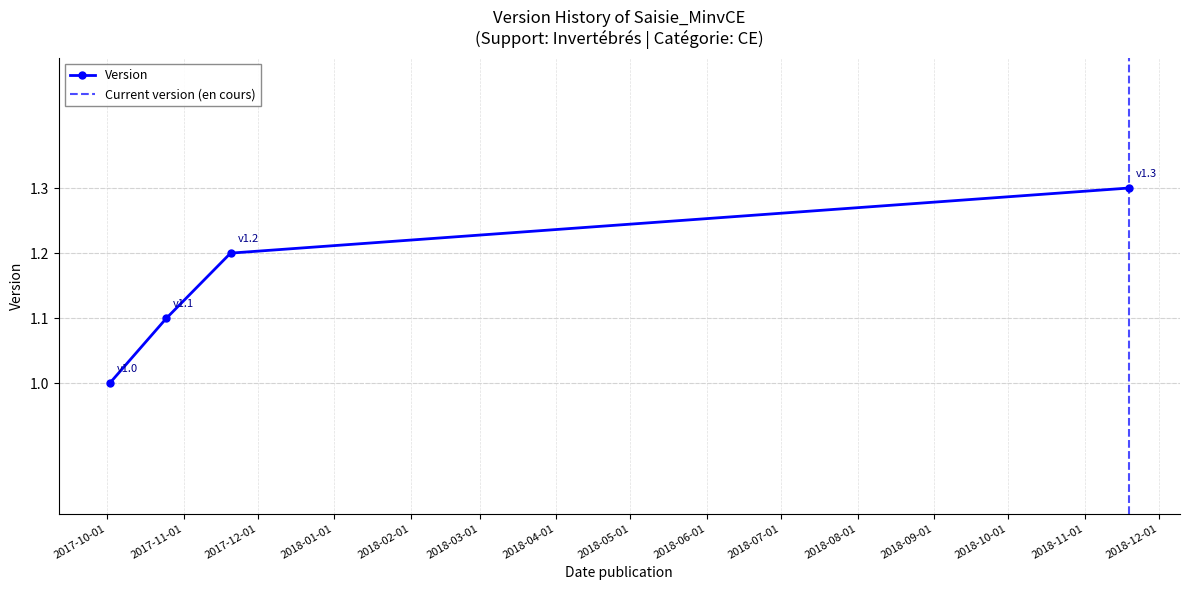

Rank the categories by value from lowest to highest.

2017-10-02, 2017-10-25, 2017-11-20, 2018-11-19